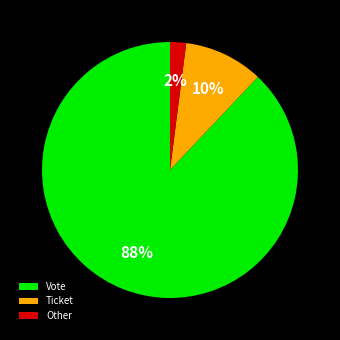

Is it true that Ticket is 1% of the pie?

False